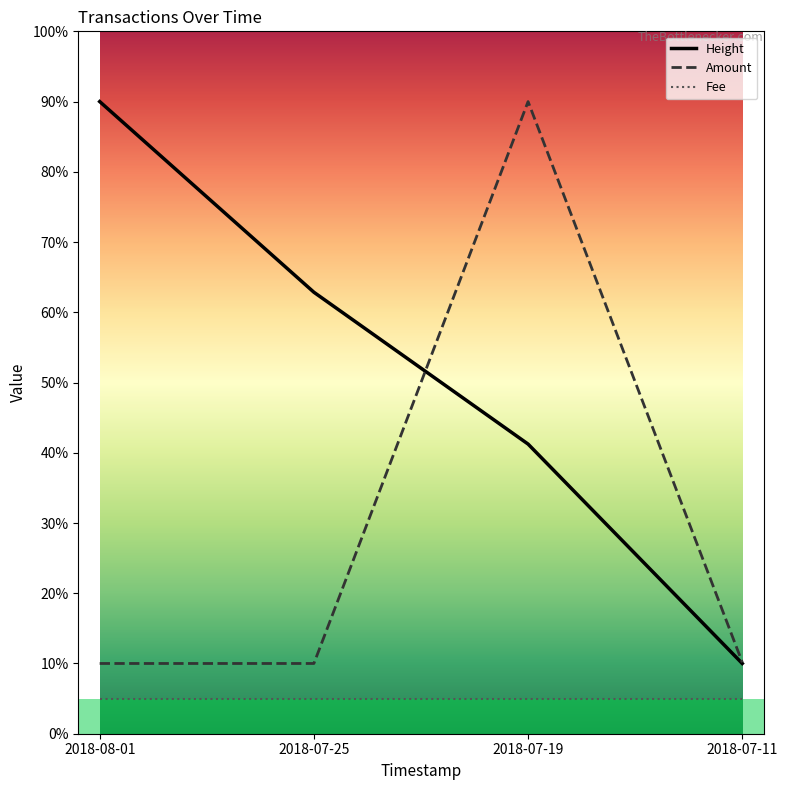

How many lines are shown in the chart?

3